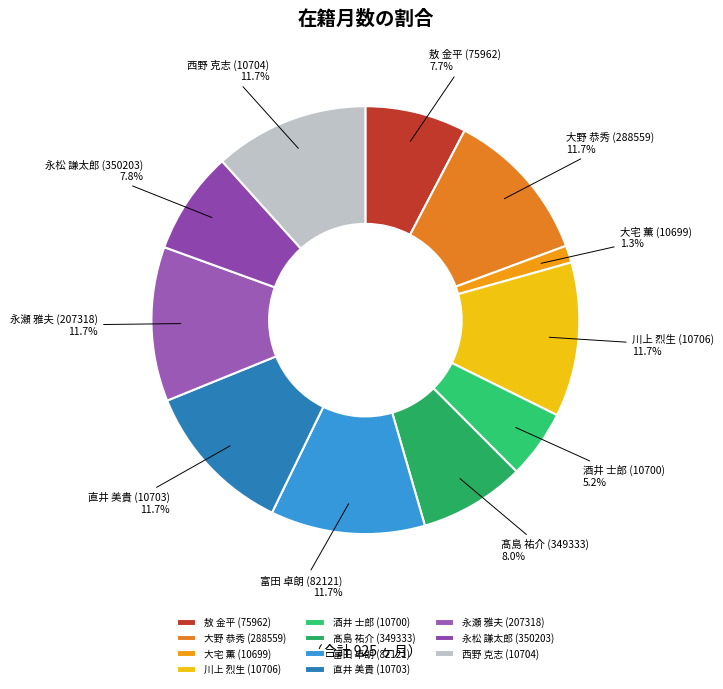

Which slice is the smallest?

大宅 薫 (10699)